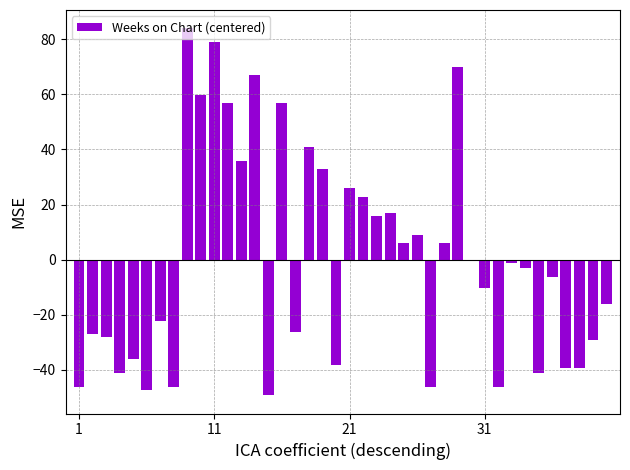

What is the greatest value displayed?

83.9